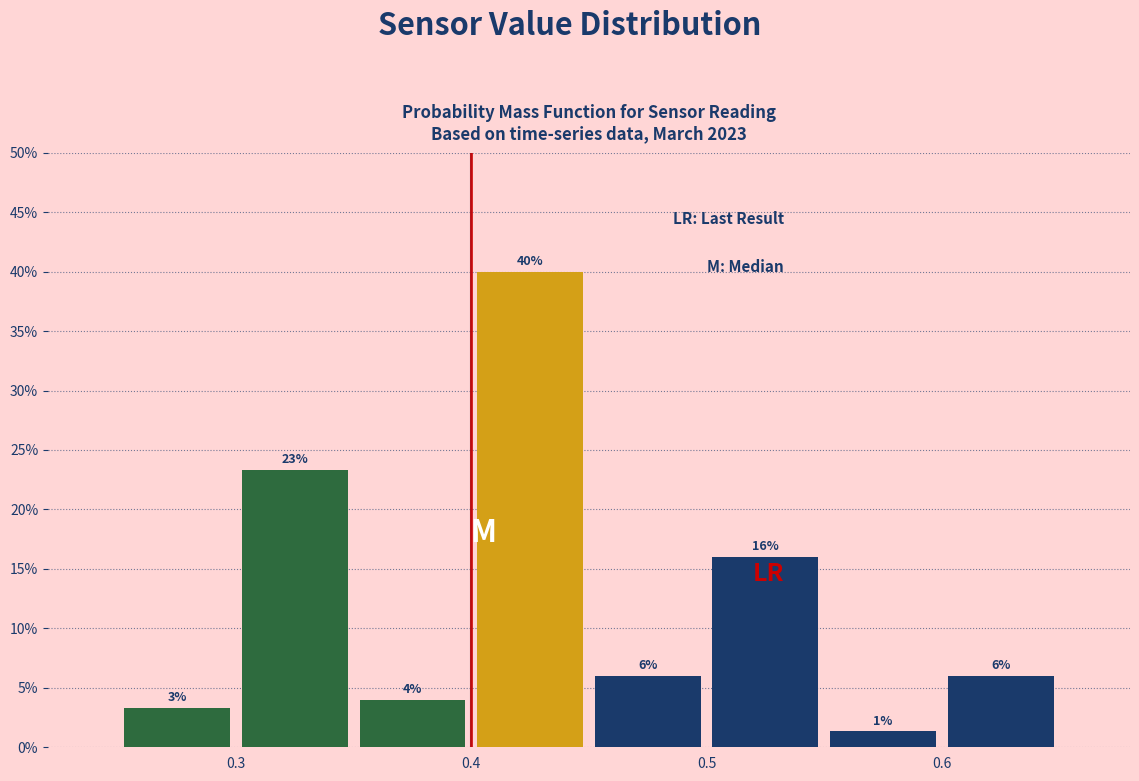

Over which range of the x-axis is the bar tallest?

0.40 to 0.45